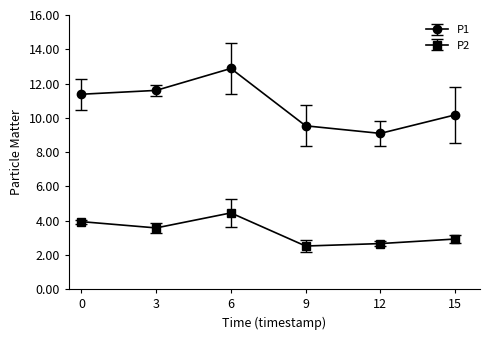

What is the lowest value of the P2 series?

2.5